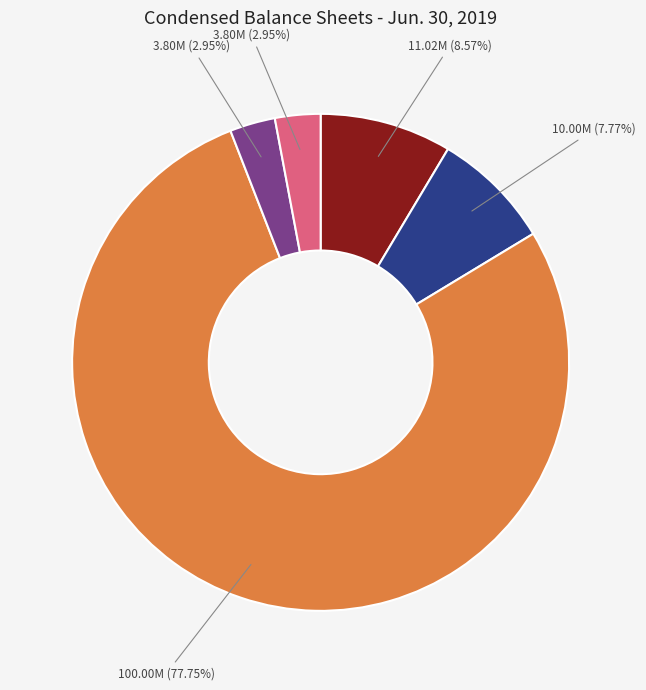

Does any single category account for the majority?

Yes